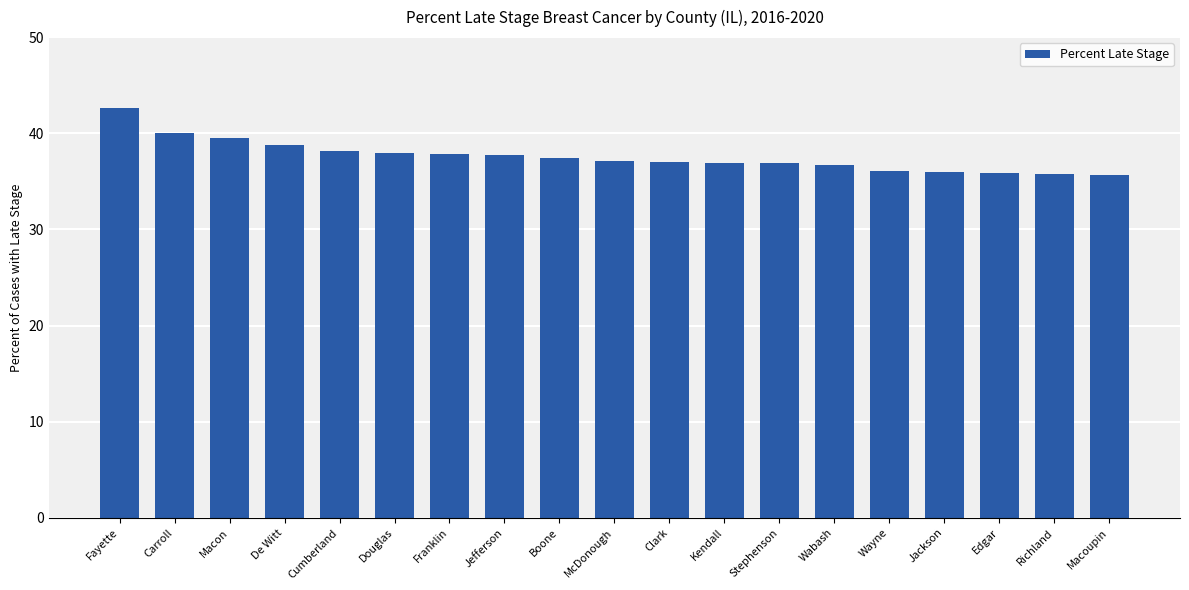

True or false: the data shows 42.6 at Fayette.

True